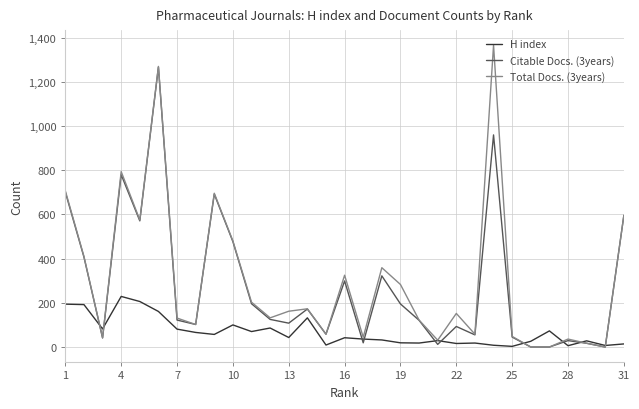

List the series in order of their peak value, highest first.

Total Docs. (3years), Citable Docs. (3years), H index